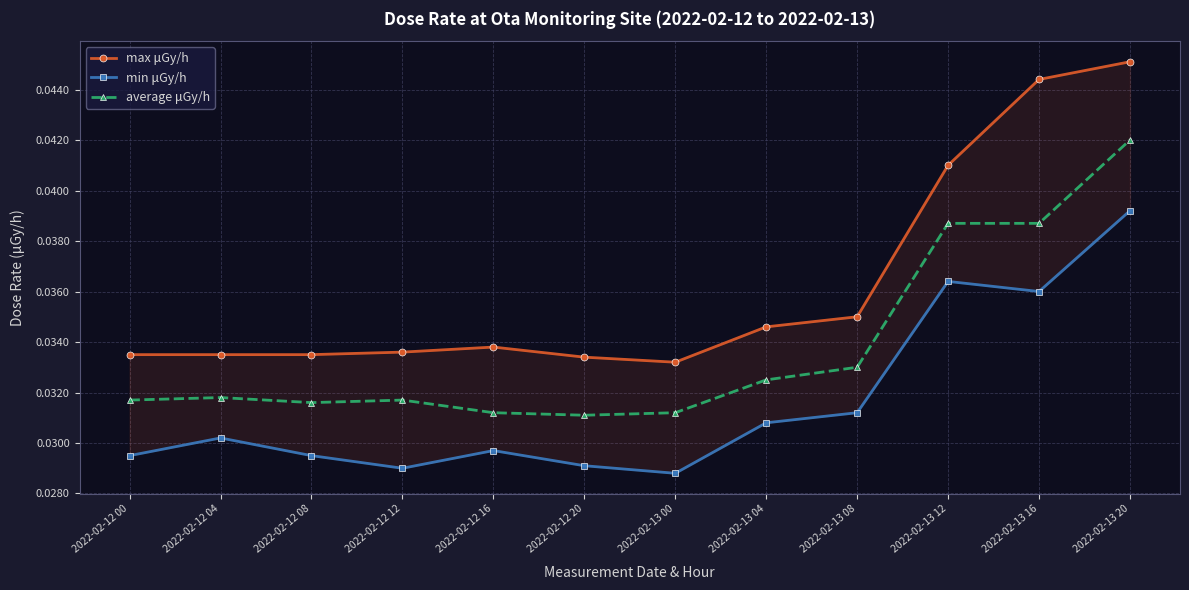

Is the value of max μGy/h at 2022-02-13 12 greater than the value of average μGy/h at 2022-02-13 16?

Yes